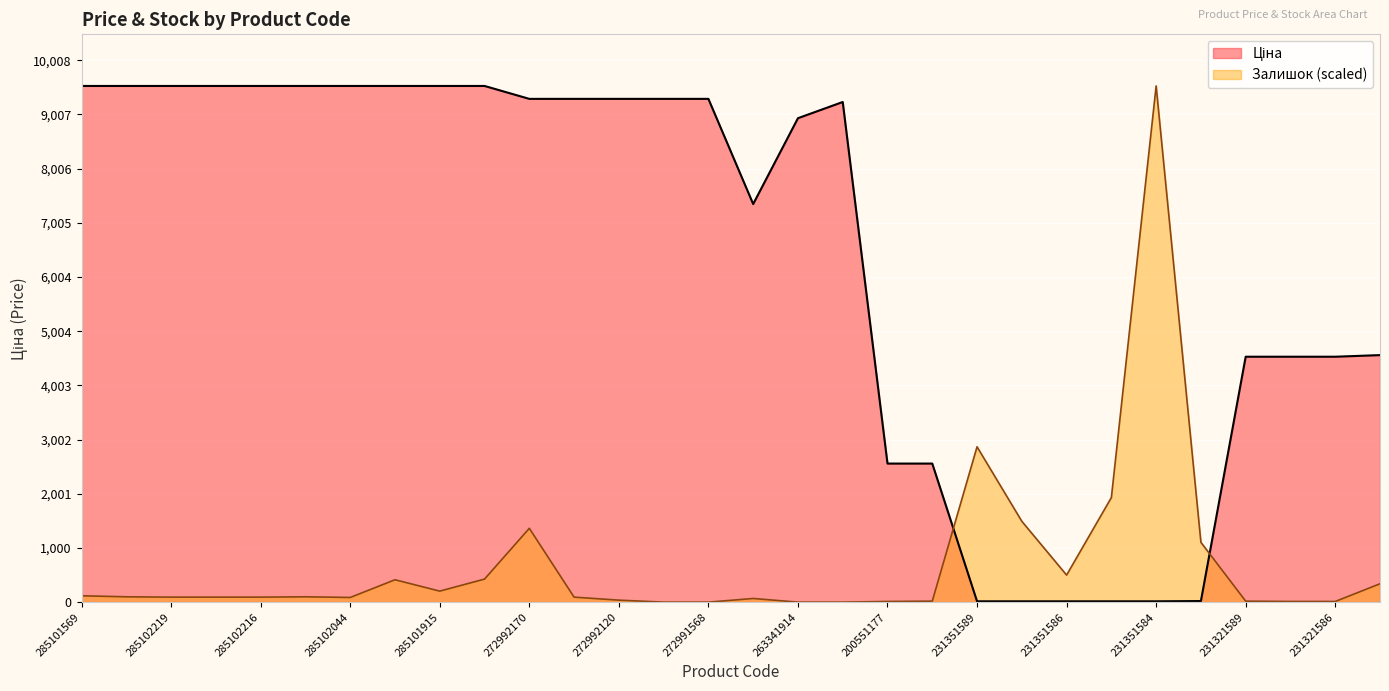

How many values in the Ціна series exceed 9293?

15